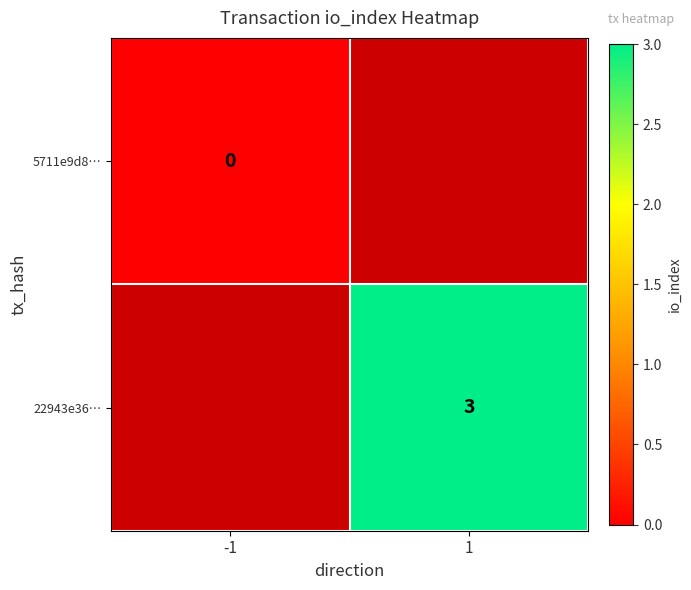

Which has a higher value, 1 or -1?

-1